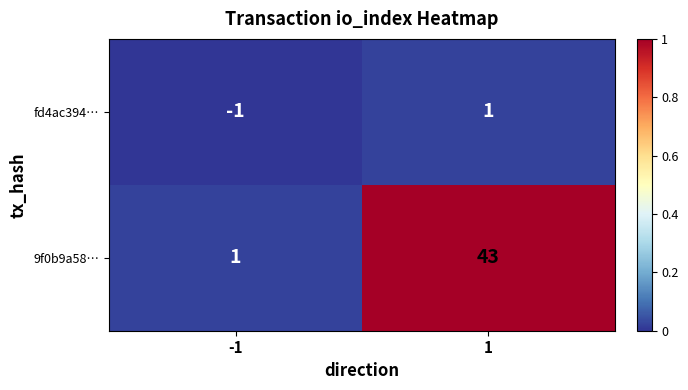

Which label corresponds to the smallest value in the chart?

-1